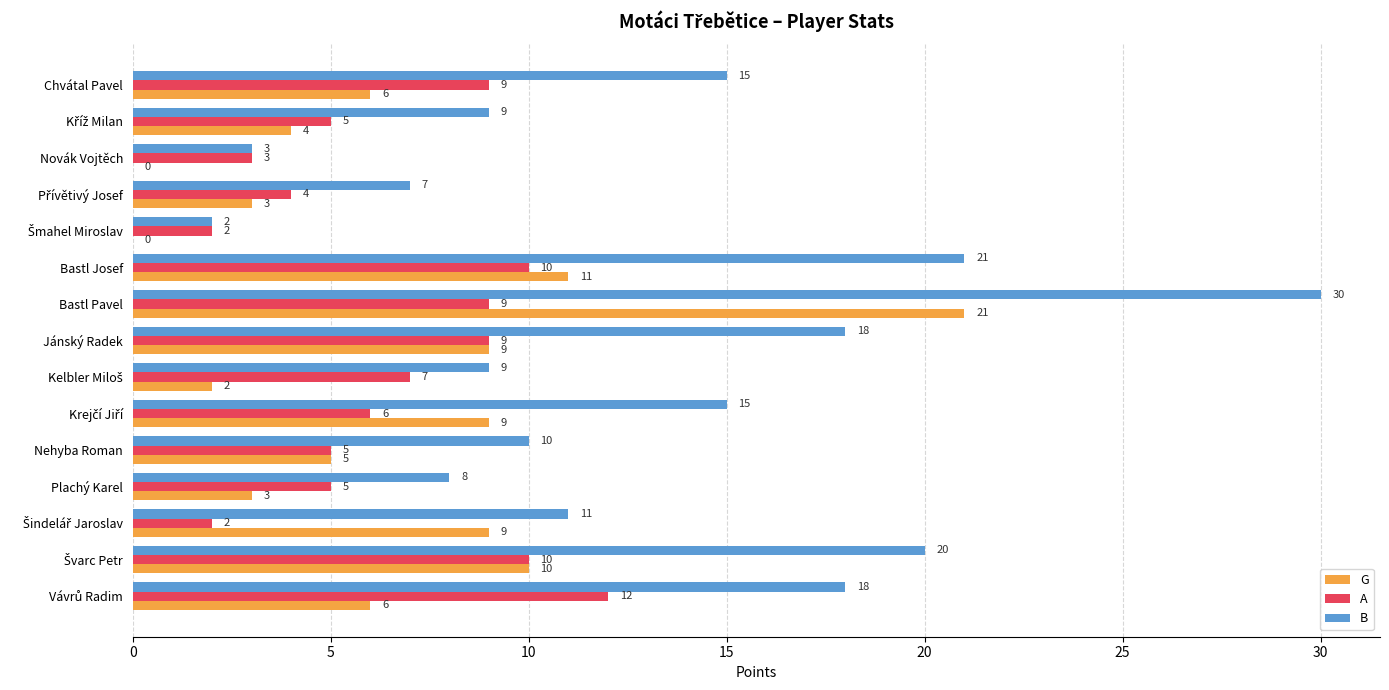

True or false: G has a value of 5 at Jánský Radek.

False